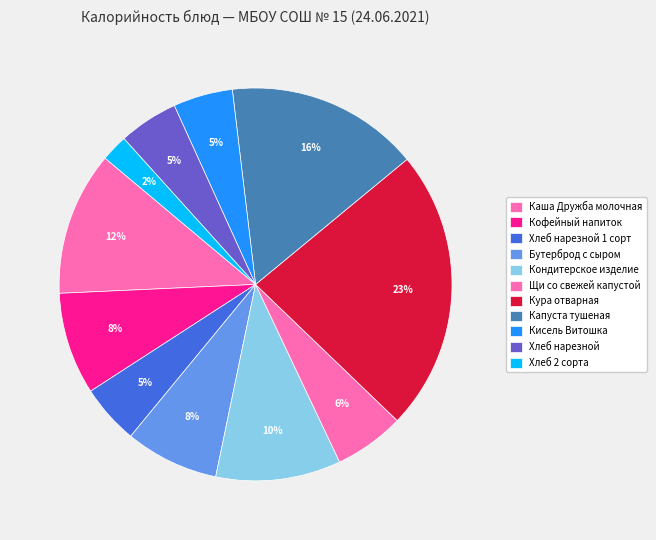

How many slices are in this pie chart?

11